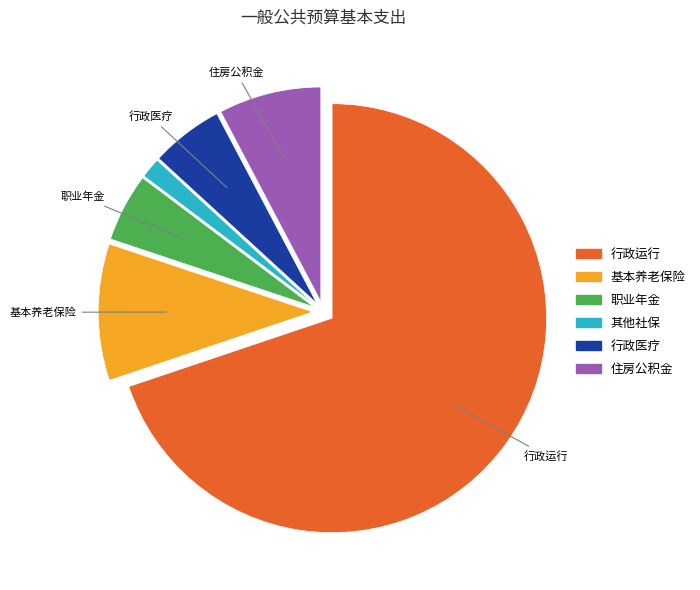

Is there a majority slice in this chart?

Yes